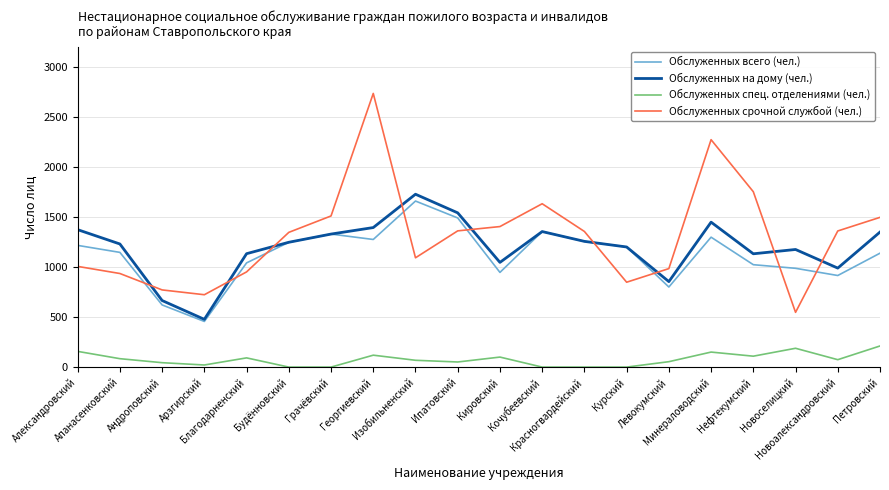

What is the greatest value displayed?

2734